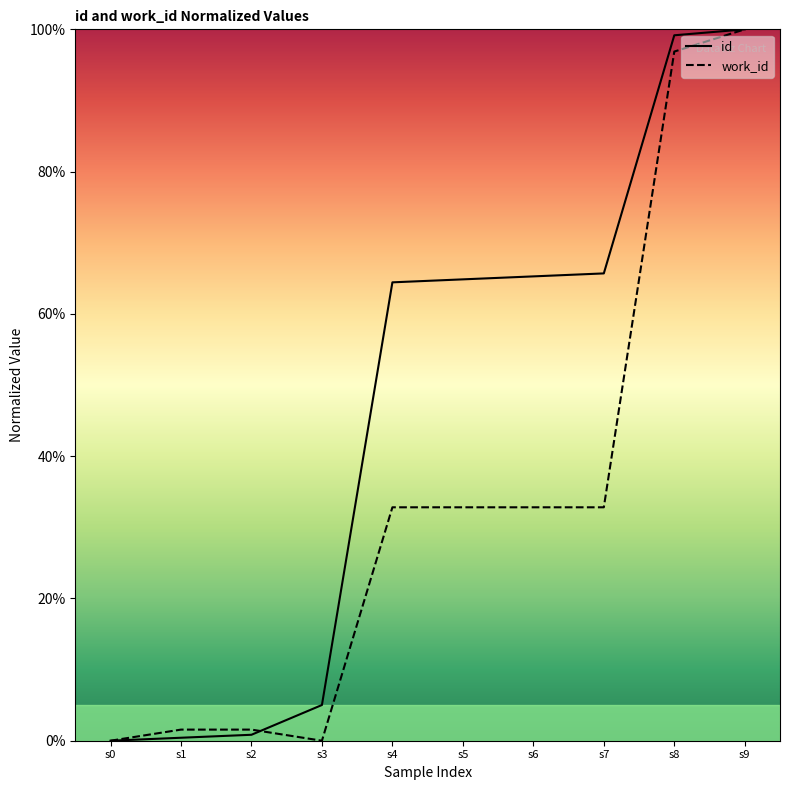

What is the greatest value displayed?

100.0